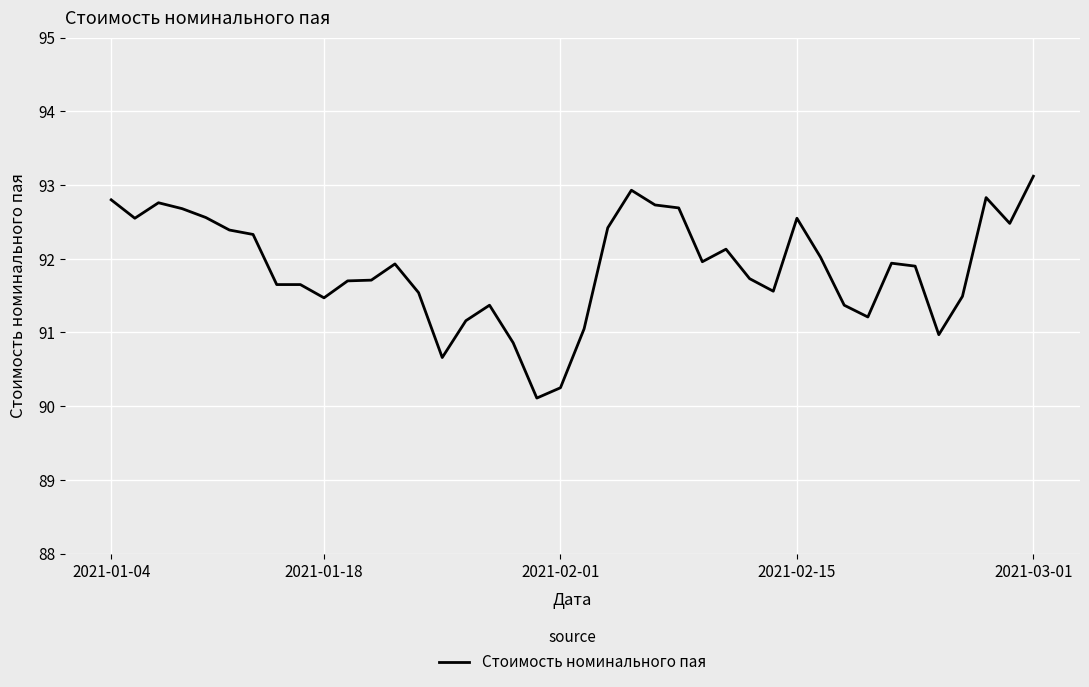

What is the minimum value shown in the chart?

90.1